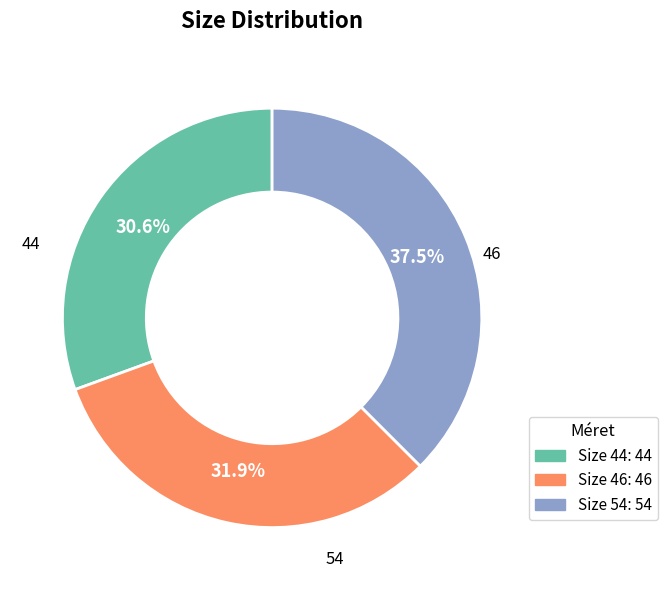

Does any single category account for the majority?

No